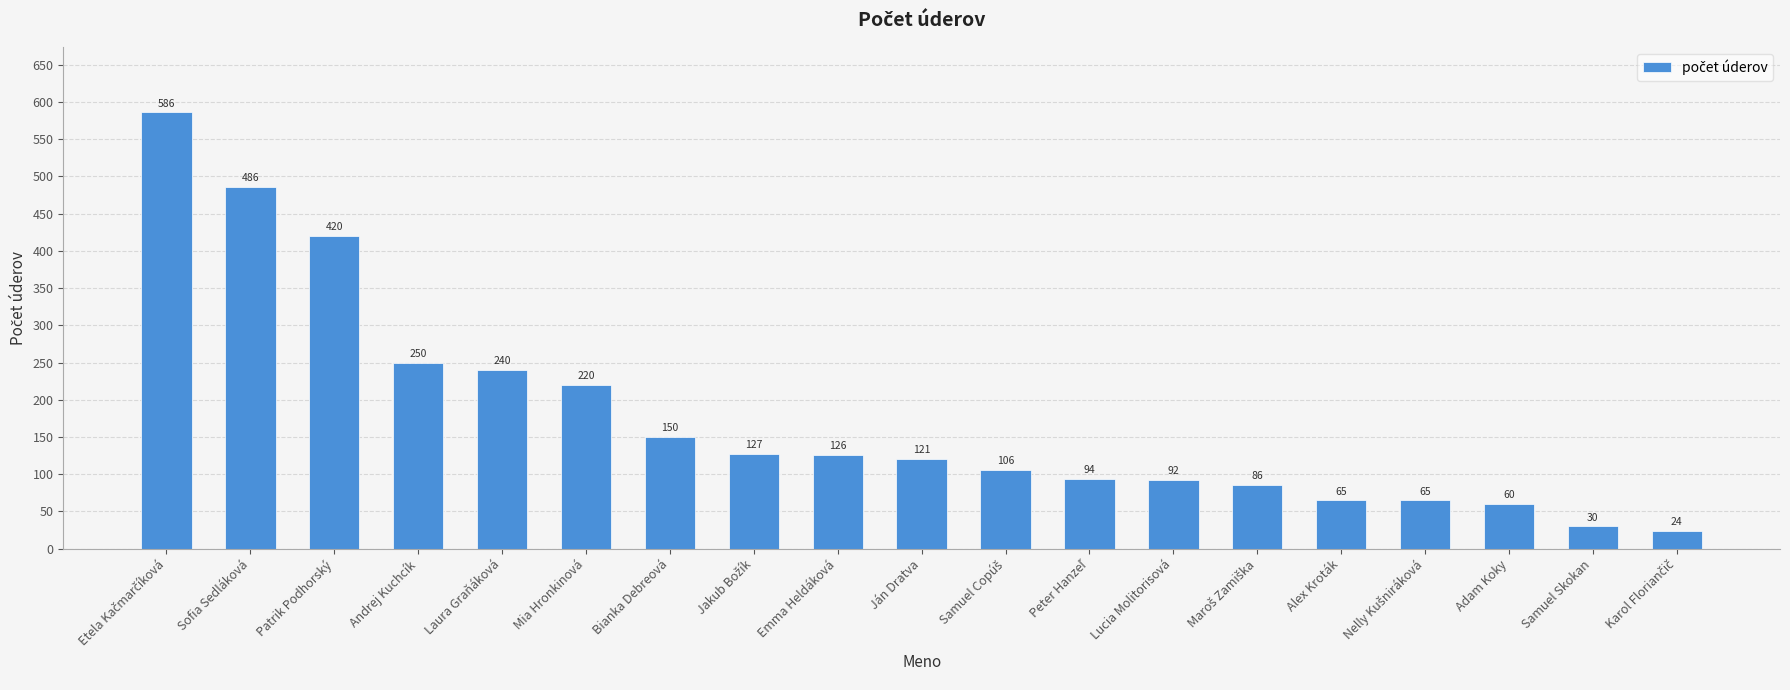

True or false: the data shows 65 at Alex Kroták.

True